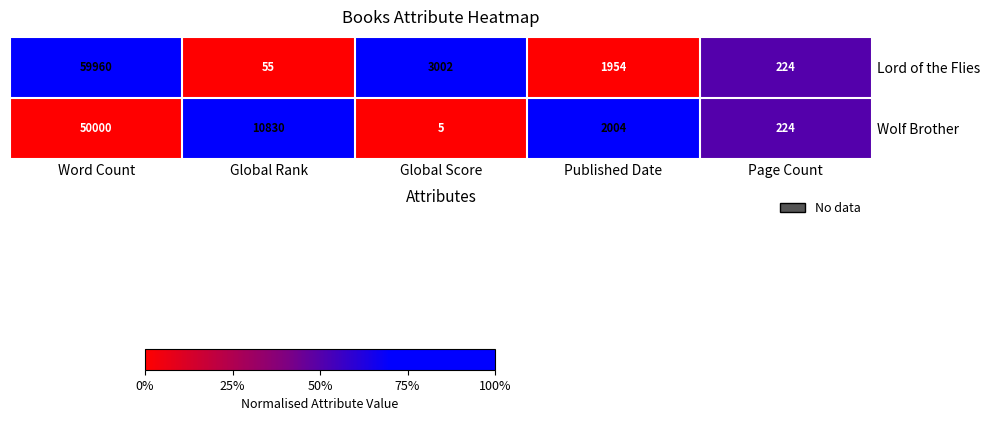

The value of Wolf Brother at Word Count is 50000. True or false?

True